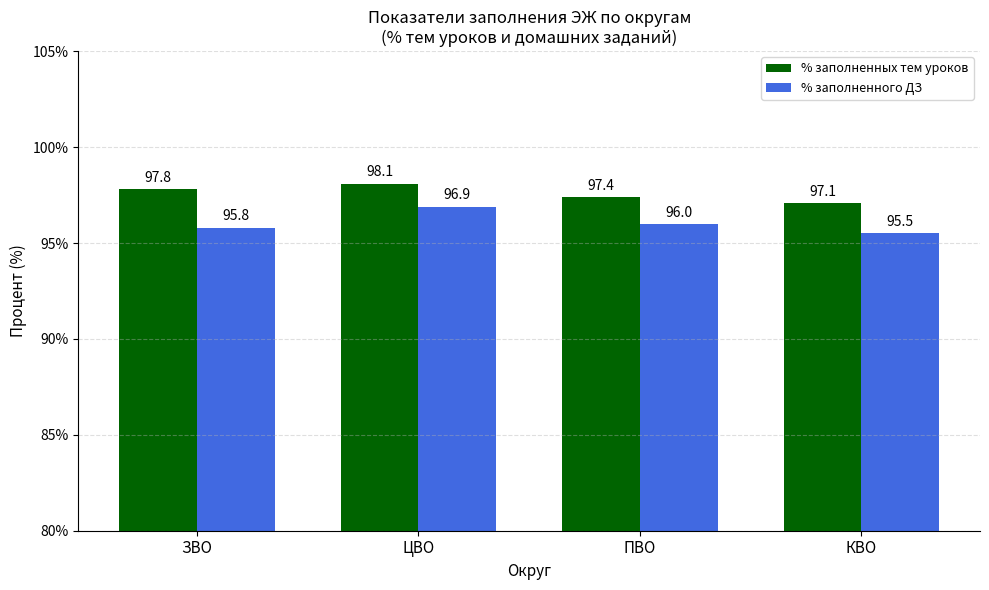

What is the spread (max minus min) of values at ПВО?

1.4